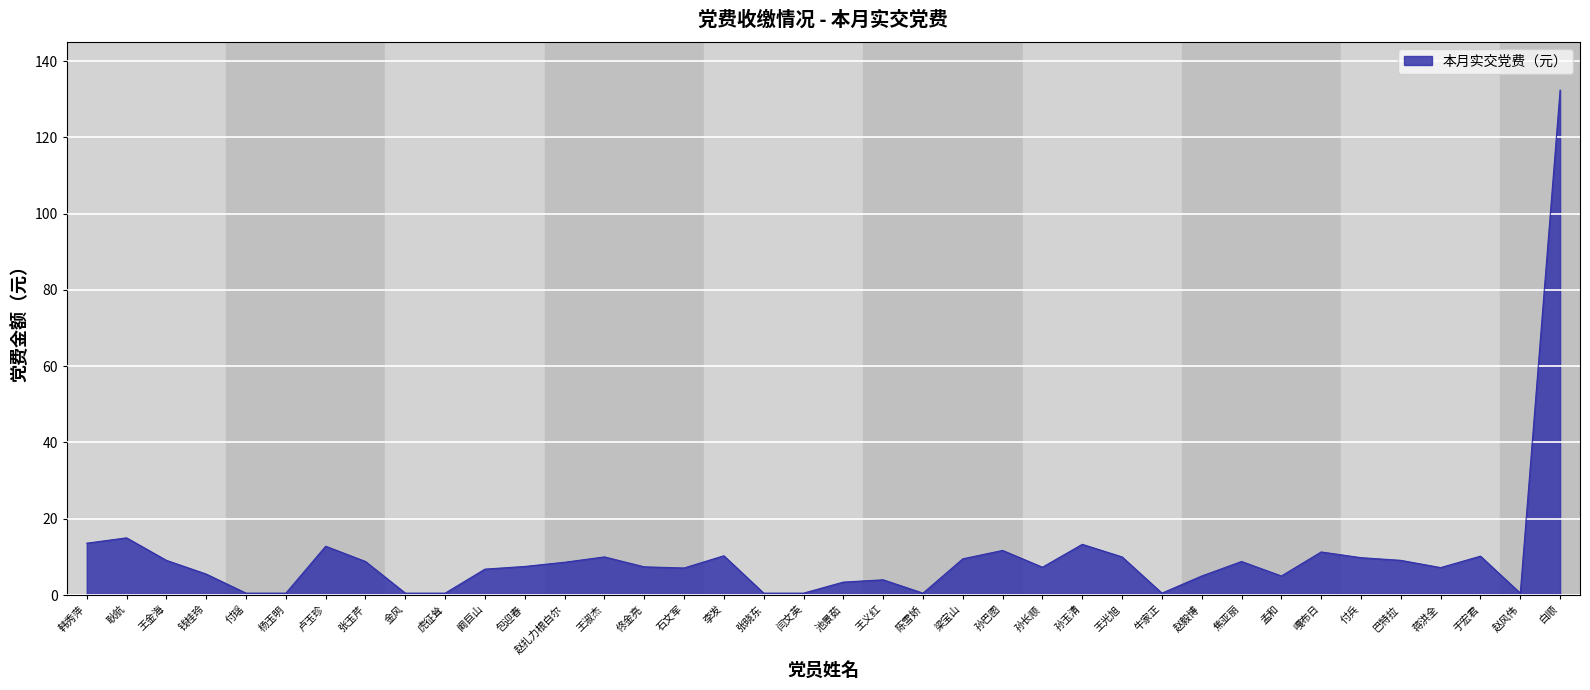

At which label is the value closest to 66?

耿航